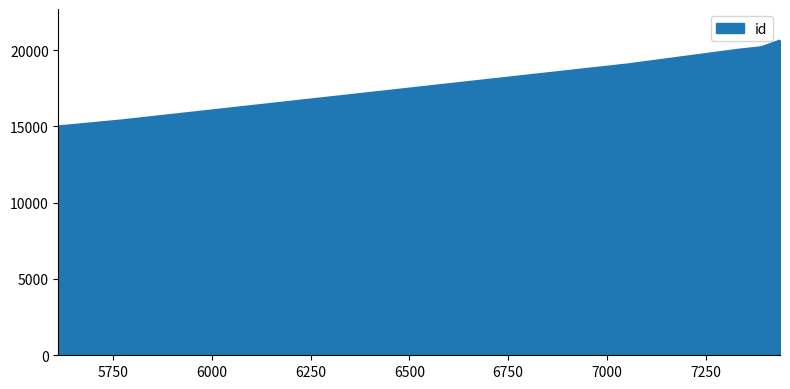

What is the difference between the maximum and minimum values?

5631